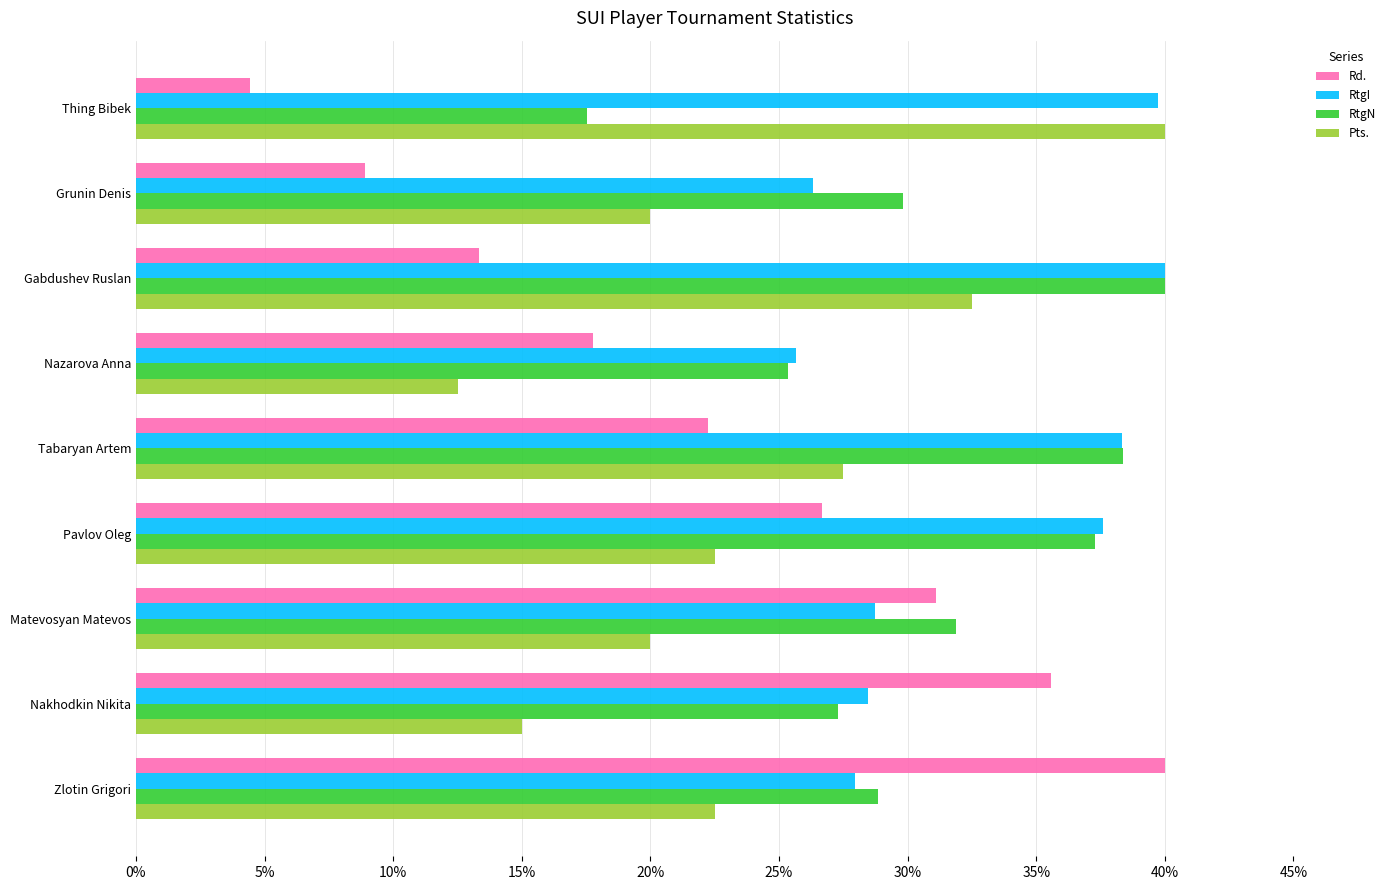

Which series has the widest spread of values?

Rd.